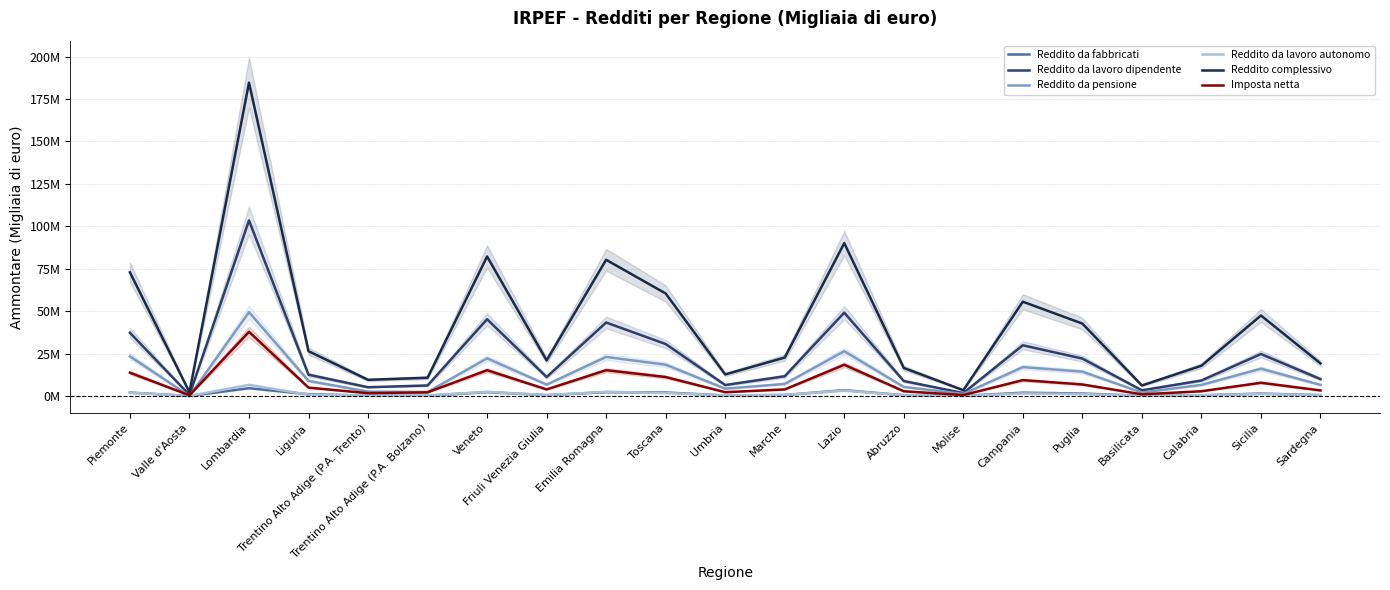

True or false: Imposta netta and Reddito da lavoro autonomo intersect in this chart.

False